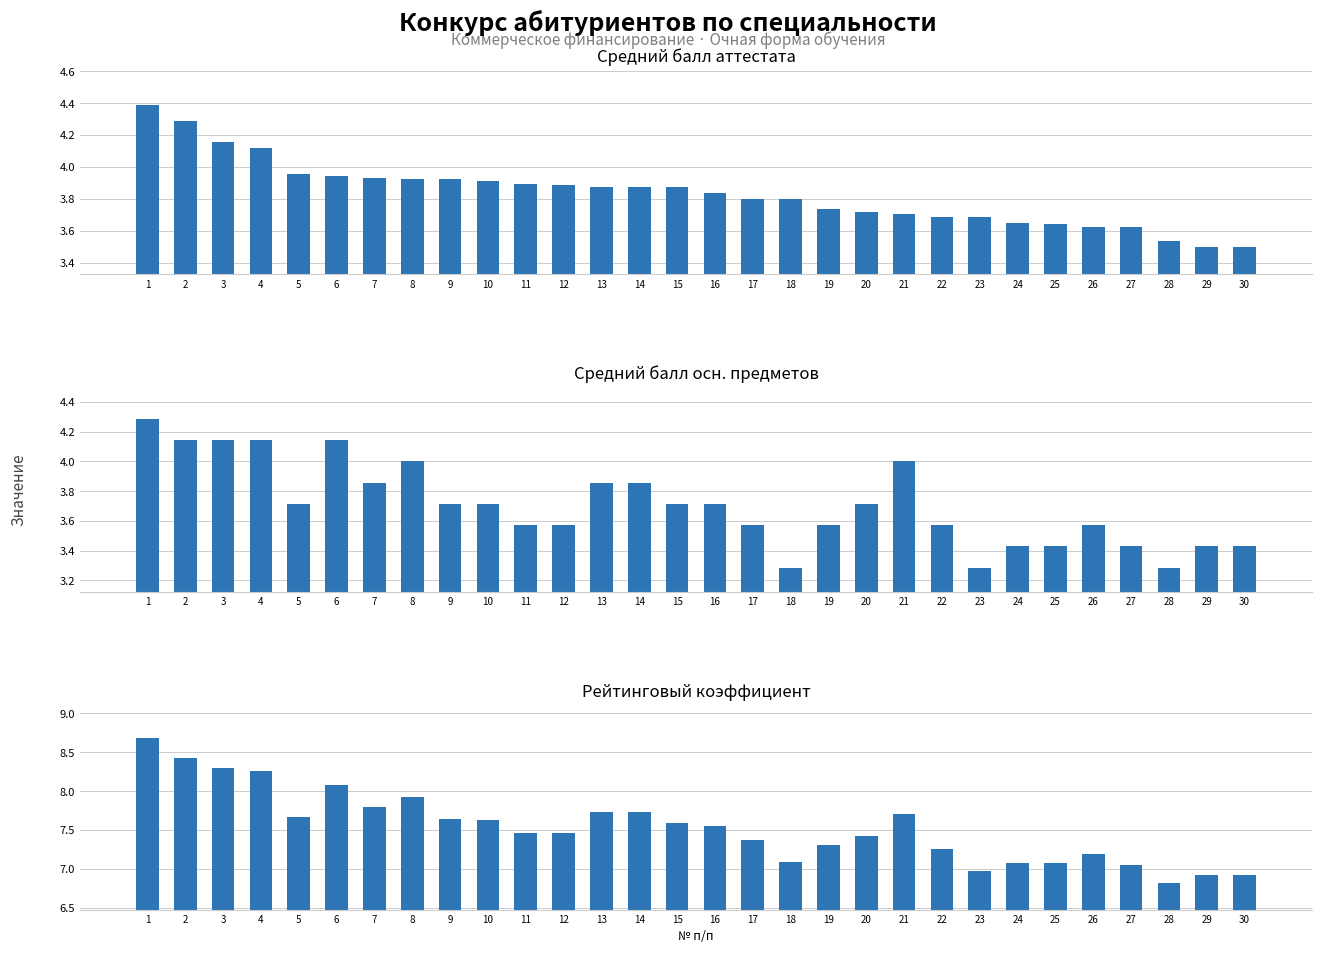

Which series has the widest spread of values?

Рейтинговый коэффициент